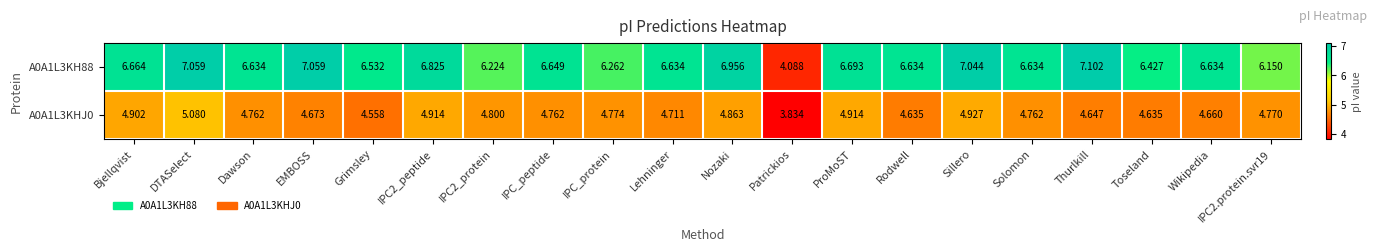

Which category has the lowest value in the A0A1L3KHJ0 series?

Patrickios